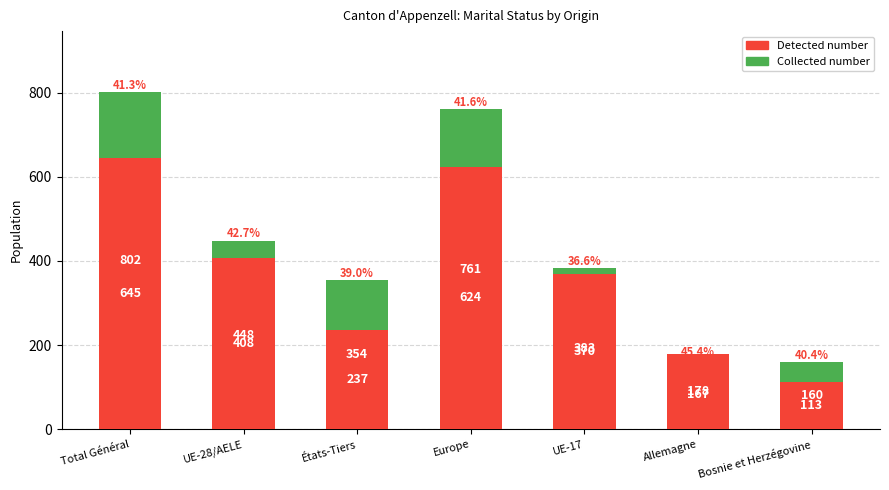

What are all the series names shown in the legend?

Collected number, Detected number